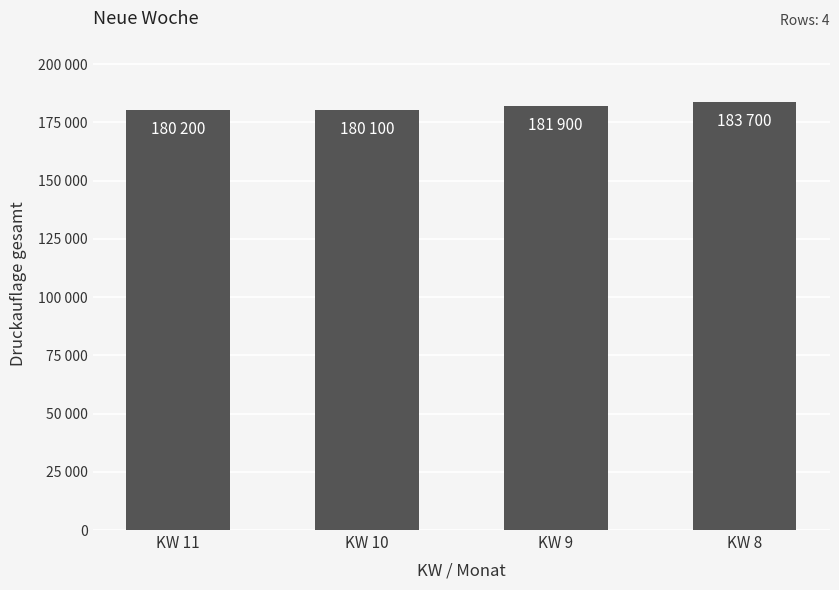

What is the value of the 1st bar from the left?

180200